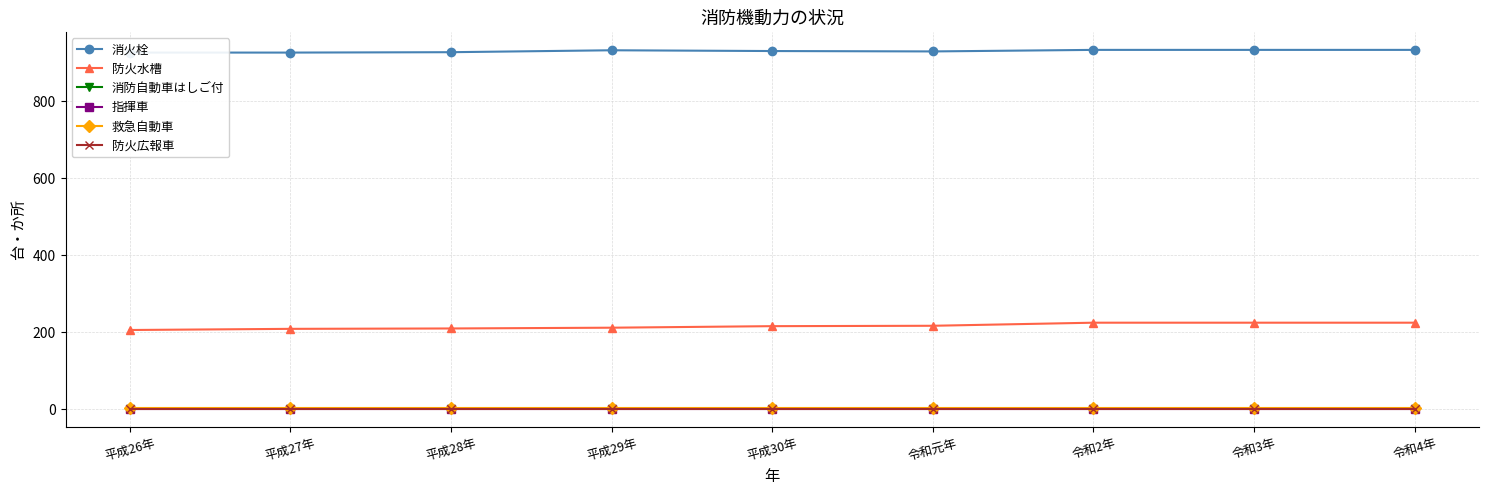

Rank the series by their maximum value, from highest to lowest.

消火栓, 防火水槽, 救急自動車, 消防自動車はしご付, 指揮車, 防火広報車